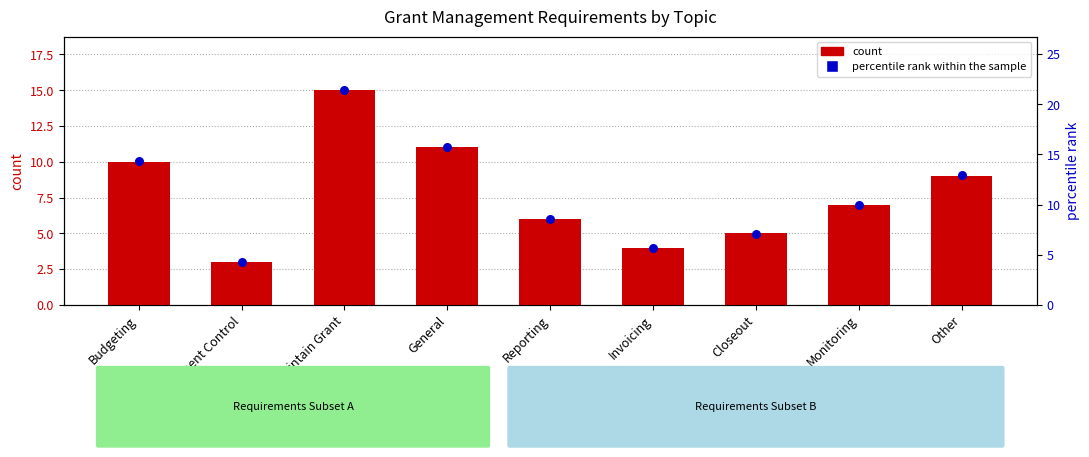

Which series has the largest total across all categories?

percentile rank within the sample